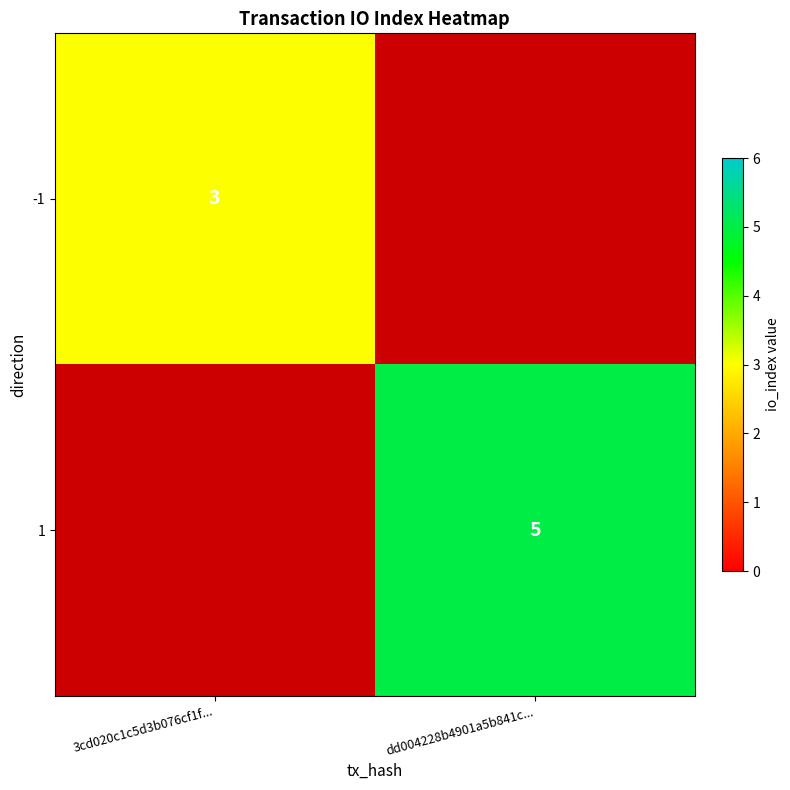

What is the greatest value displayed?

5.0